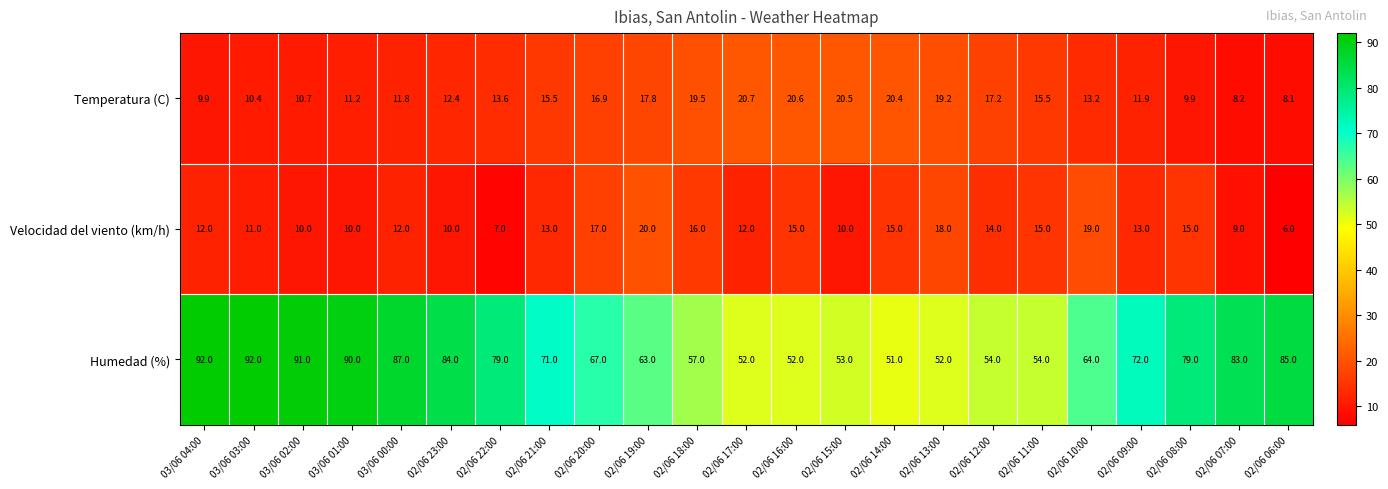

Is the value of Temperatura (C) at 02/06 08:00 greater than the value of Velocidad del viento (km/h) at 02/06 14:00?

No